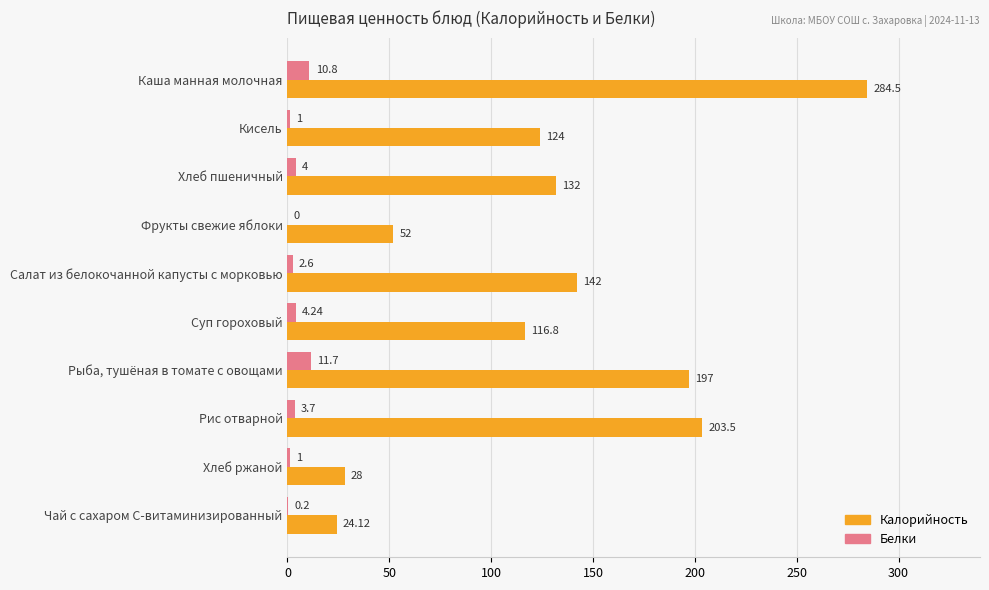

At which category is the sum across all series the highest?

Каша манная молочная